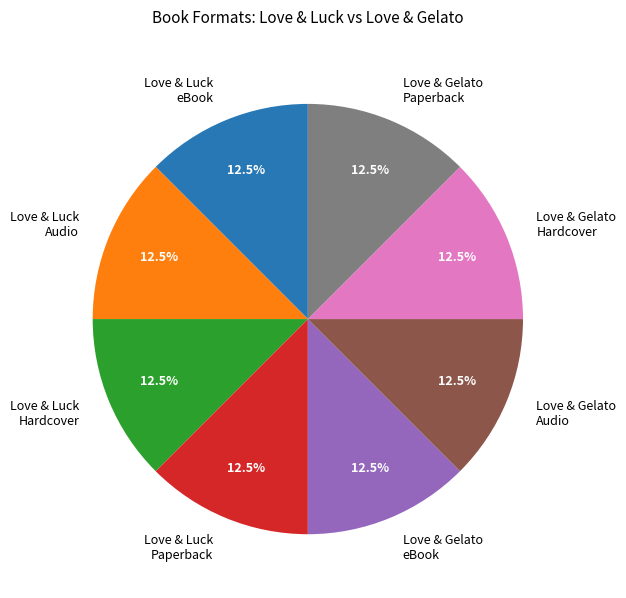

What percentage do Love & Luck Paperback and Love & Gelato Paperback together represent?

25.0%